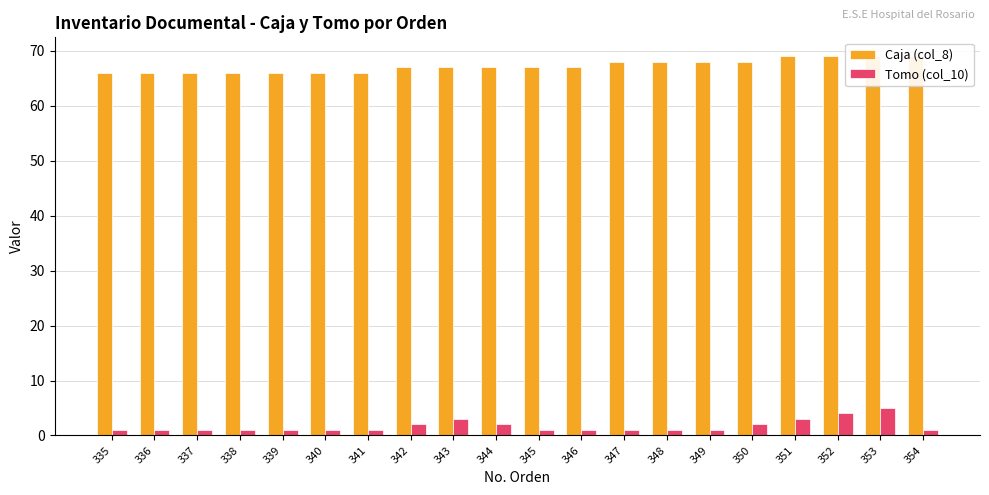

What are all the series names shown in the legend?

Caja (col_8), Tomo (col_10)